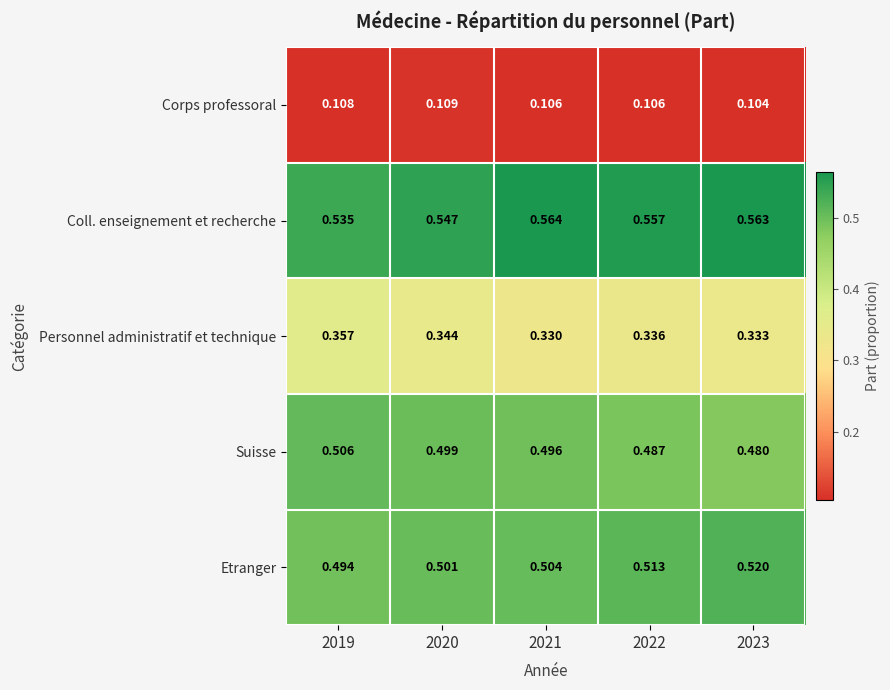

Which series has the widest spread of values?

Coll. enseignement et recherche